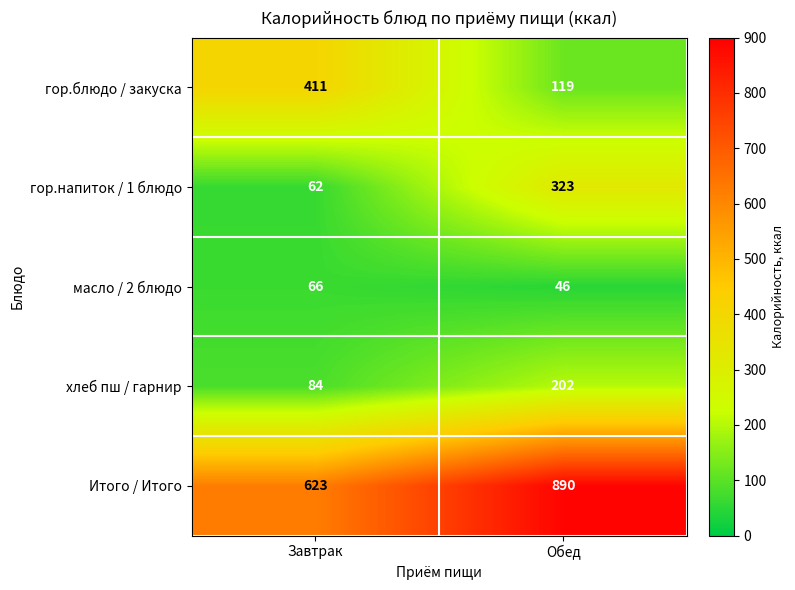

True or false: хлеб пш / гарнир has a value of 202 at Обед.

True